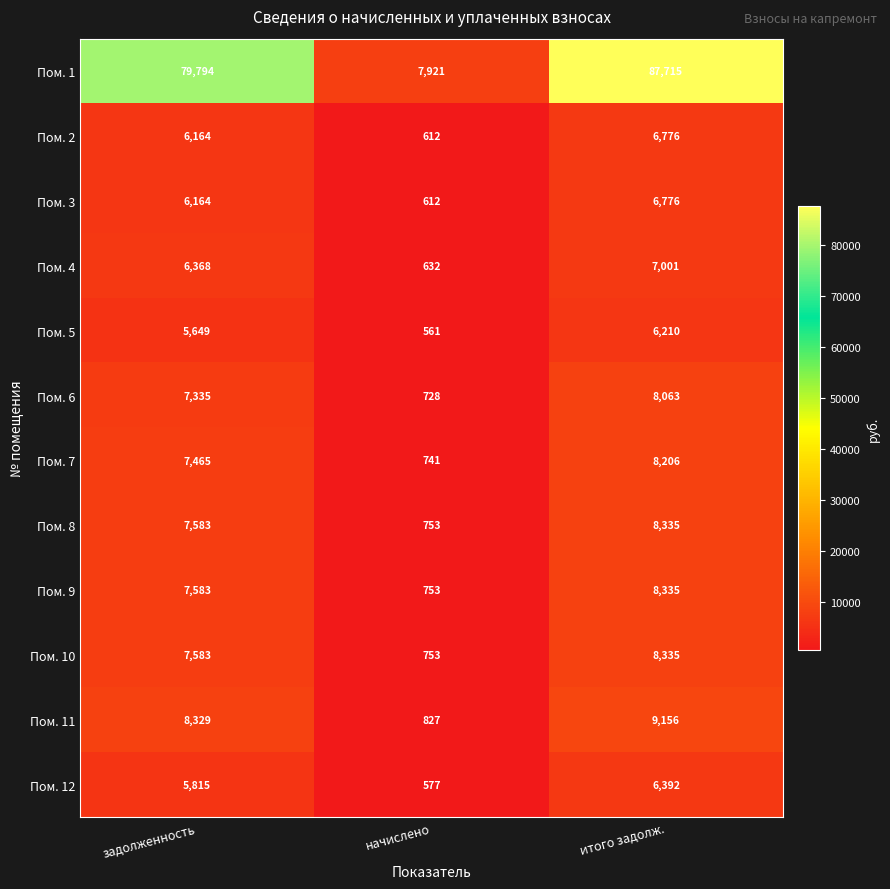

At which category does the chart reach its peak across all series?

итого задолж.